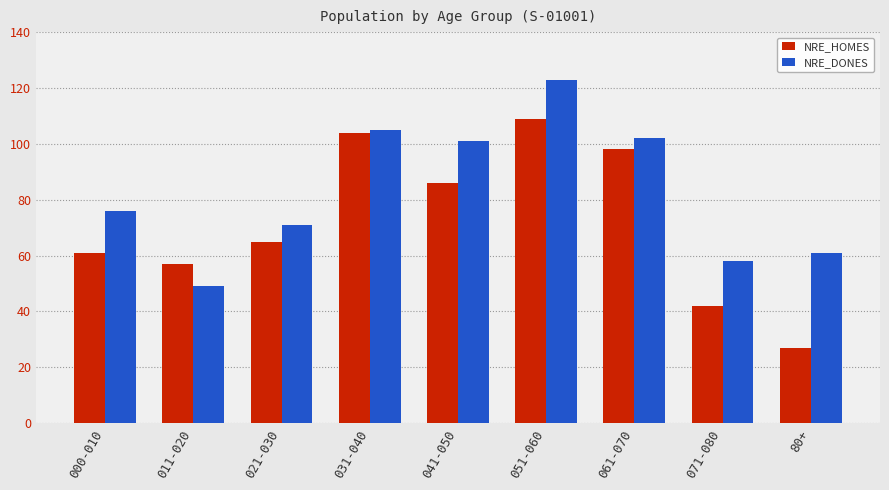

How many bars are there in each group?

2